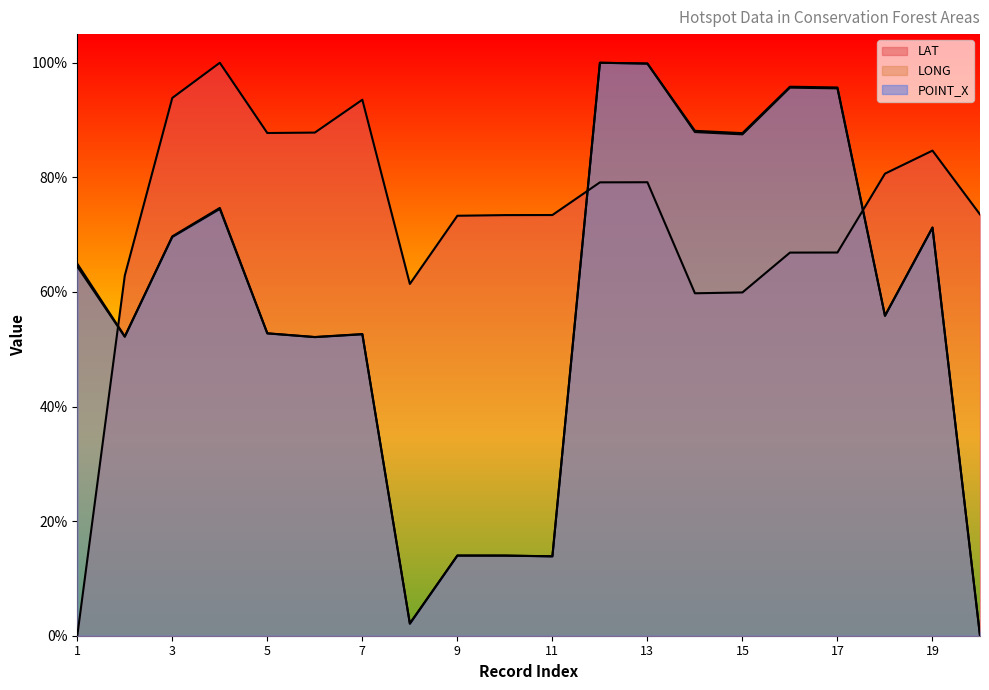

The POINT_X series shows 0.9 at 15. True or false?

True